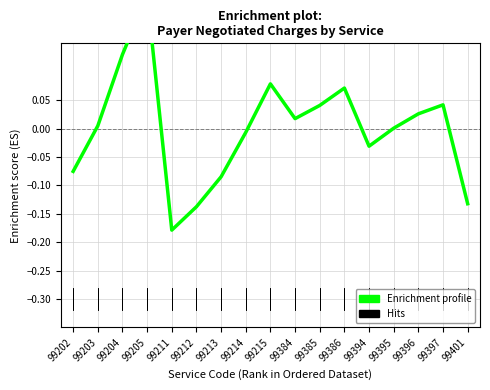

What is the value of the 6th point from the left?

-0.1